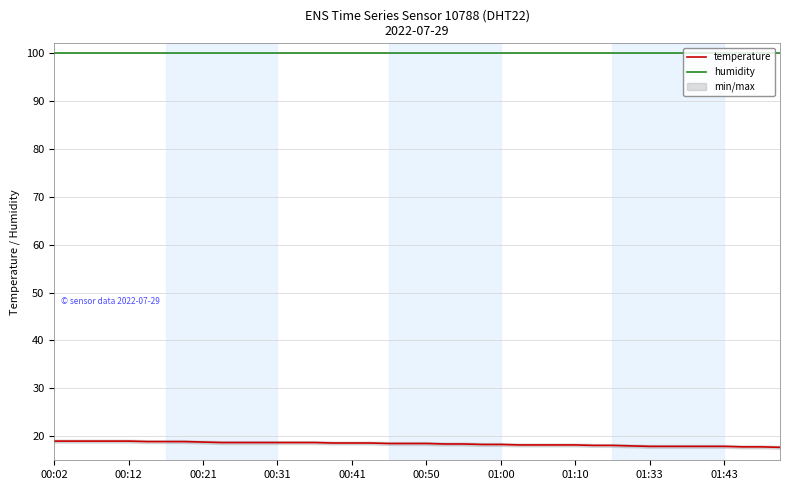

What is the average value of the humidity series?

99.9